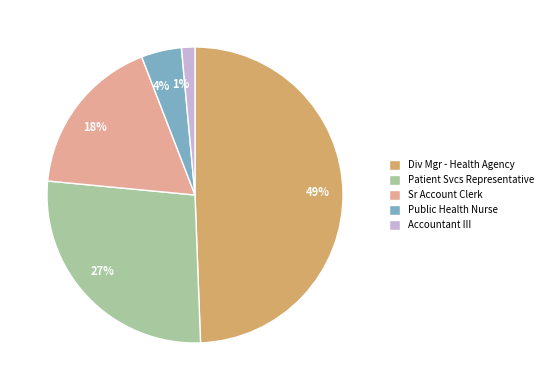

Which category has the biggest portion of the pie?

Div Mgr - Health Agency